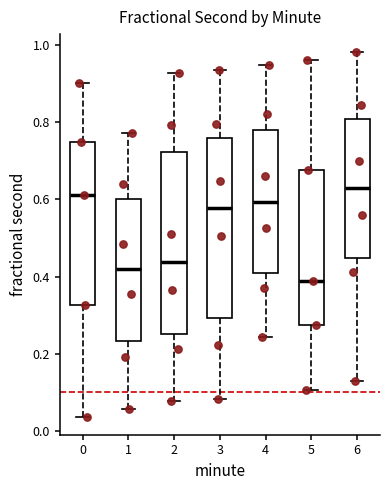

Where is the lower edge of the box at x = 2 on the y-axis? The values are not printed on the chart, so give them approximately, as read against the axis.

0.26